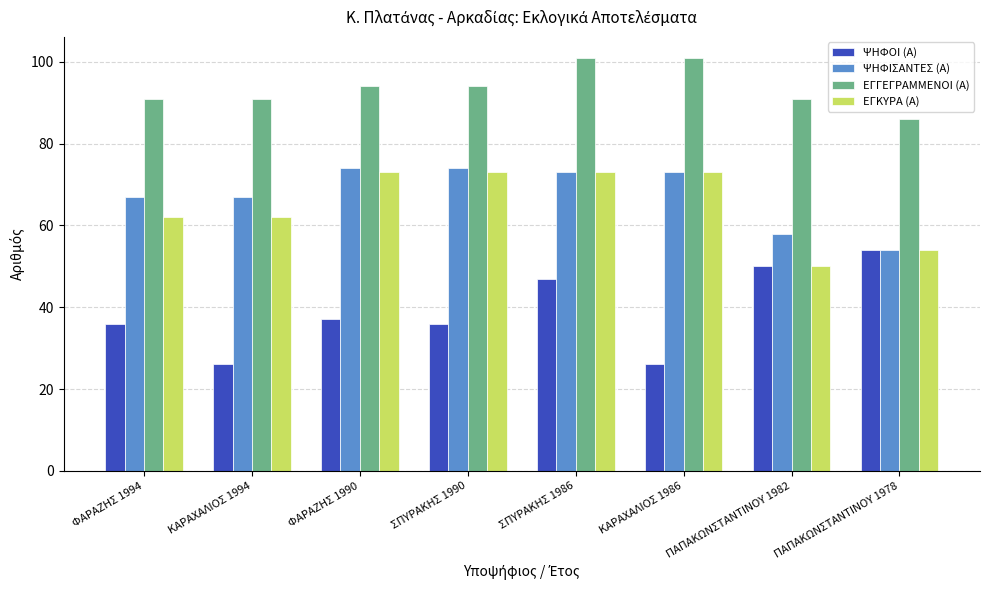

What is the label of the 8th bar from the right?

ΦΑΡΑΖΗΣ 1994